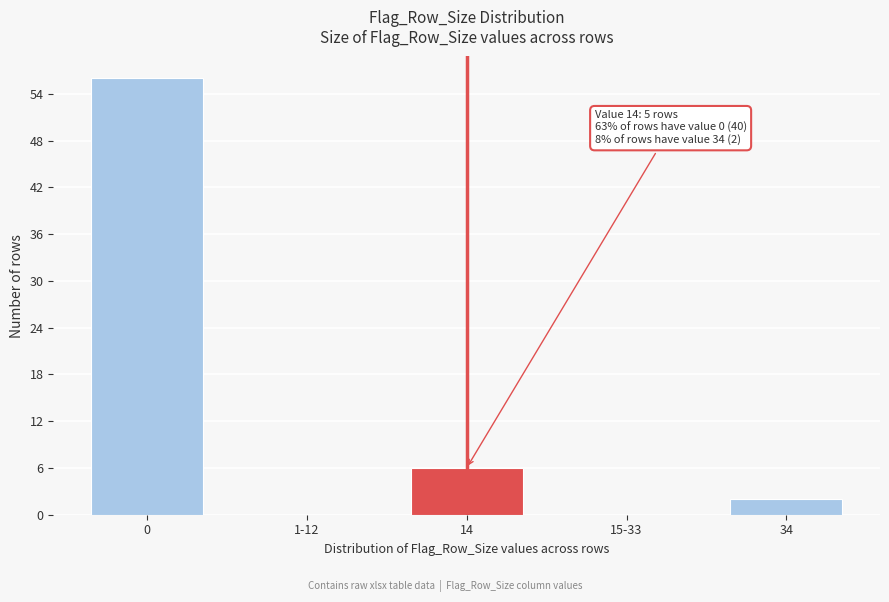

Reading left to right, list all the values displayed in this chart.

0=56	1-12=0	14=6	15-33=0	34=2